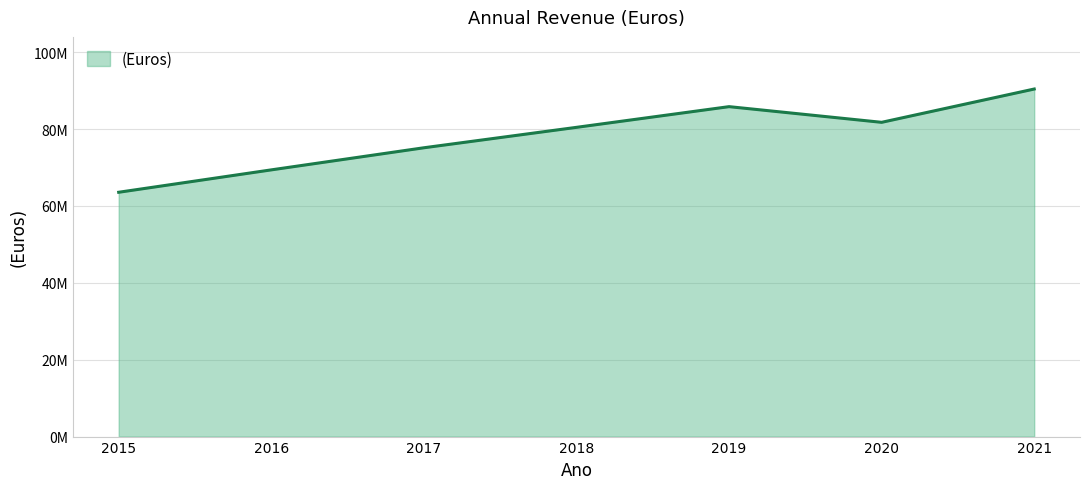

Is this an area chart (filled region under the line)?

Yes